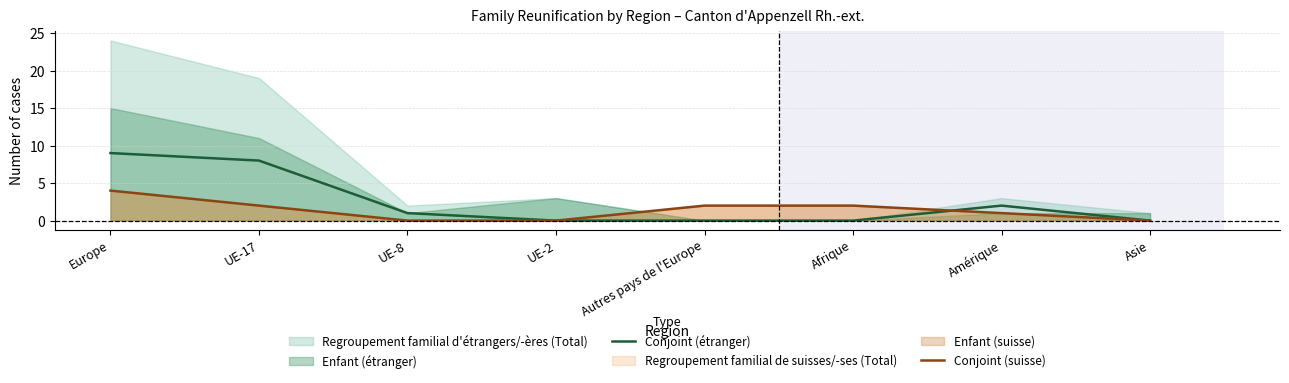

What is the value of the Conjoint (suisse) point at the 7th from the left?

1